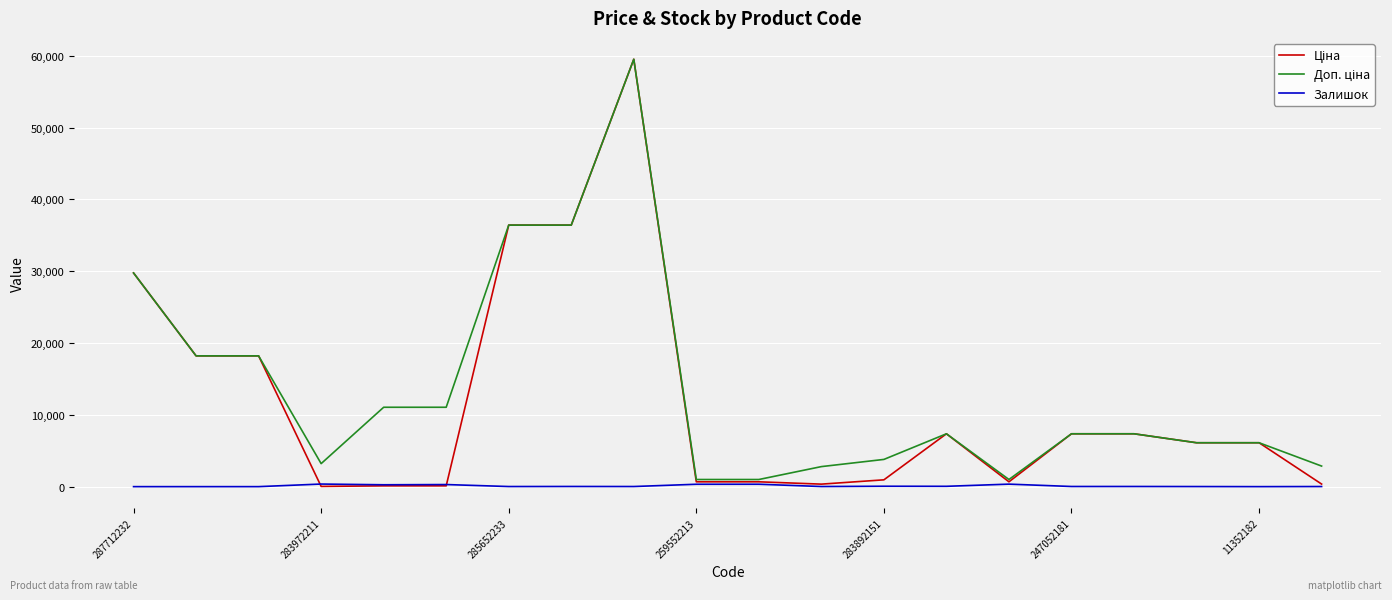

How many lines are shown in the chart?

3